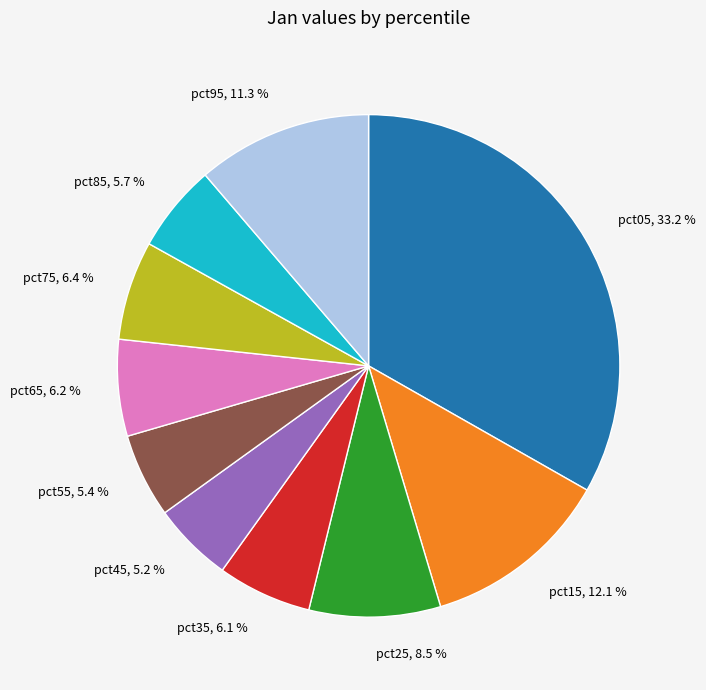

To the nearest percent, what is the difference between the pct05 and pct15 slice percentages?

21%